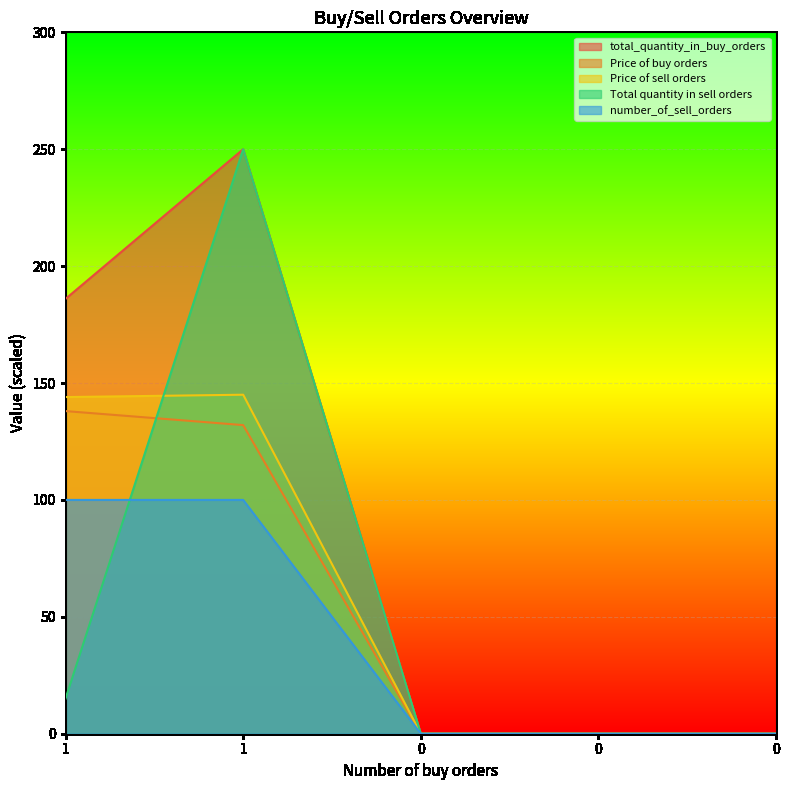

True or false: number_of_sell_orders and total_quantity_in_buy_orders intersect in this chart.

False